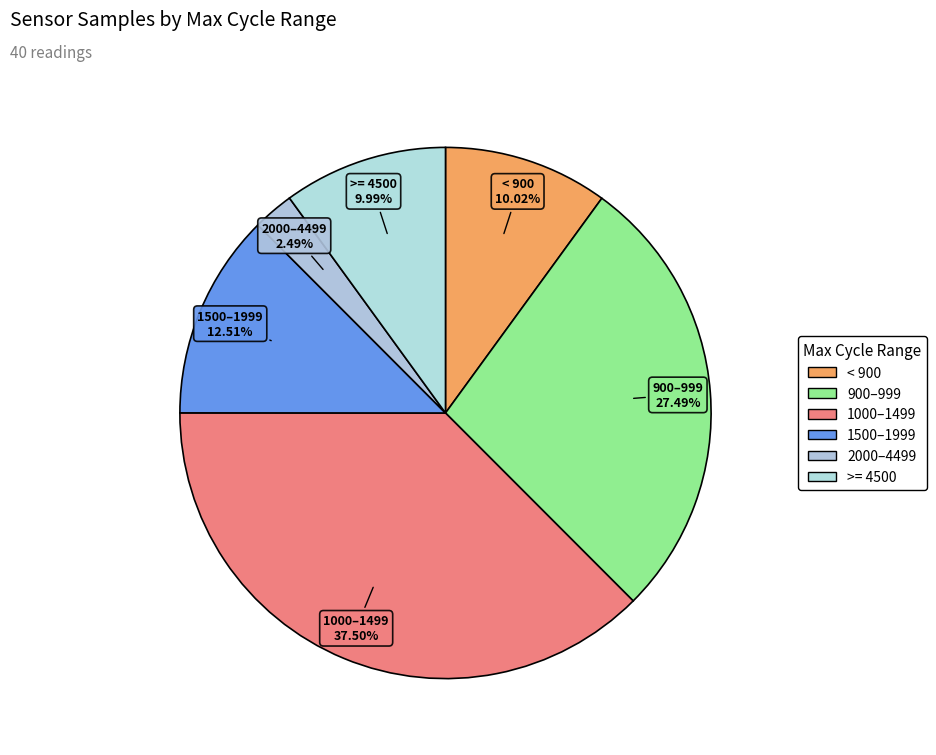

Count the number of slices in the pie.

6